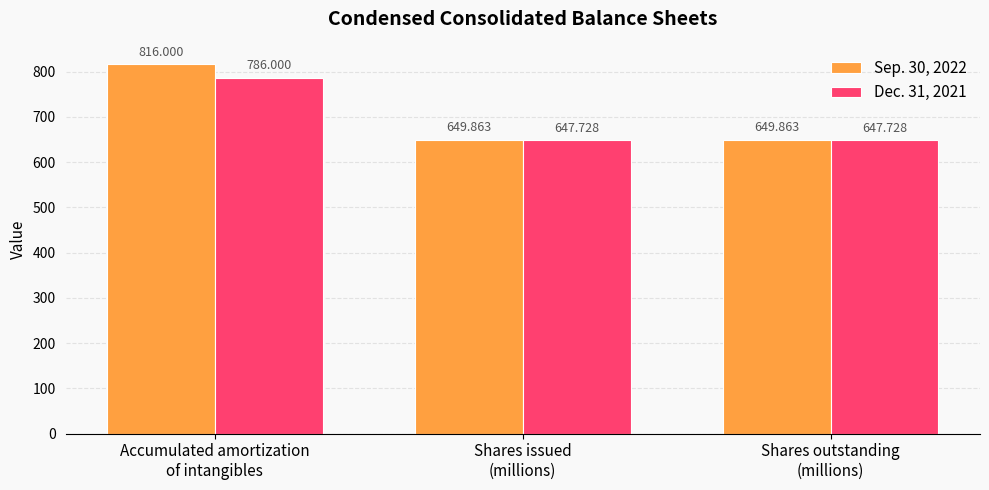

What is the sum of the Sep. 30, 2022 values at Shares issued
(millions) and Shares outstanding
(millions)?

1299.7